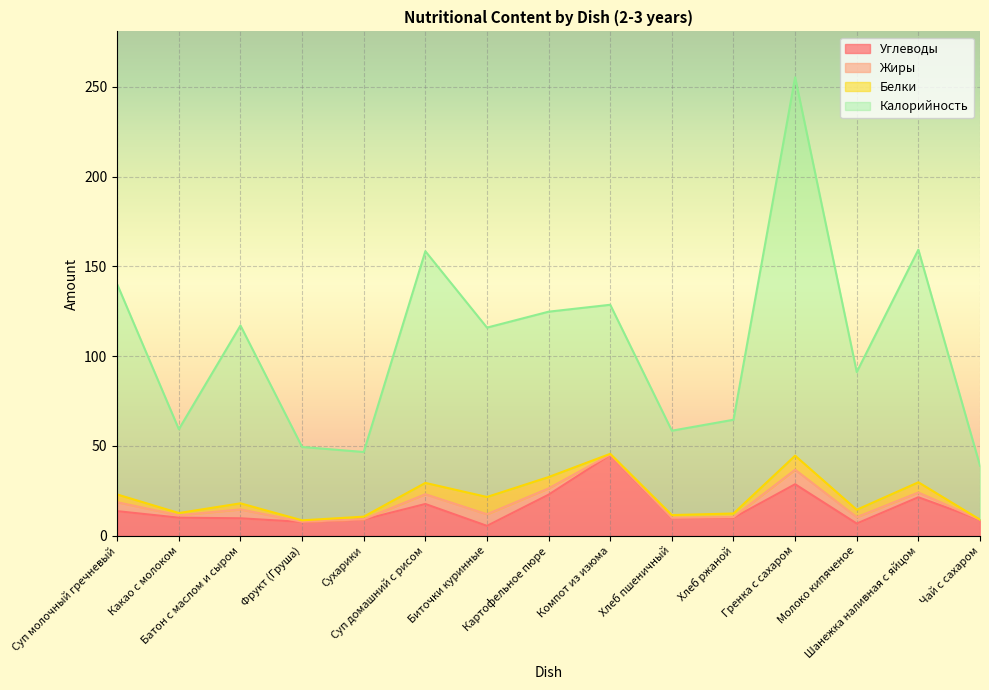

What is the maximum value for Углеводы?

45.0